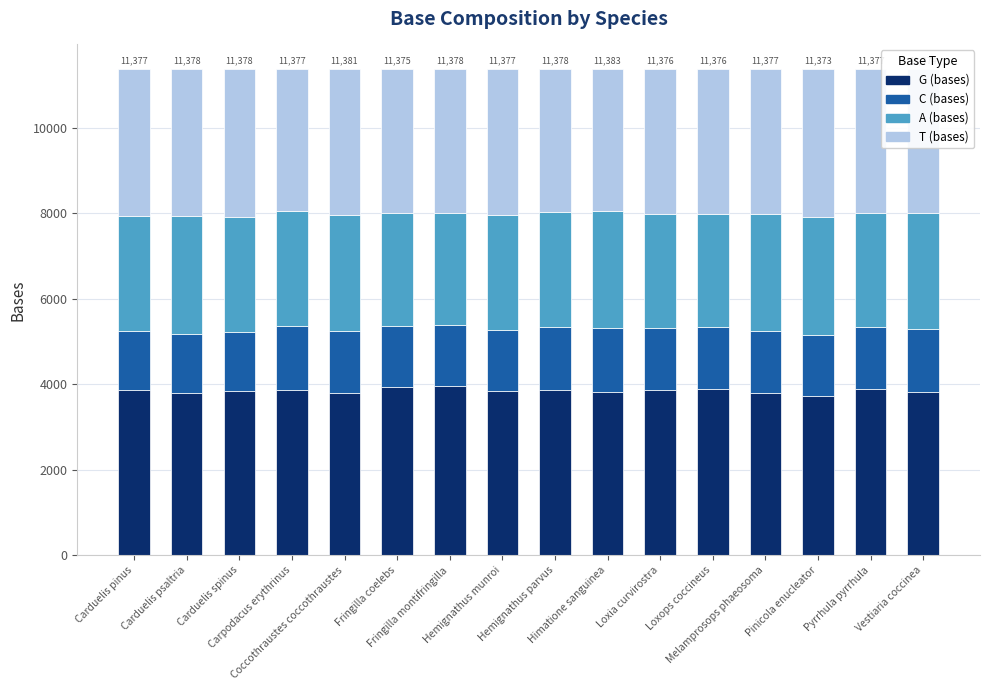

What is the highest value of the G (bases) series?

3951